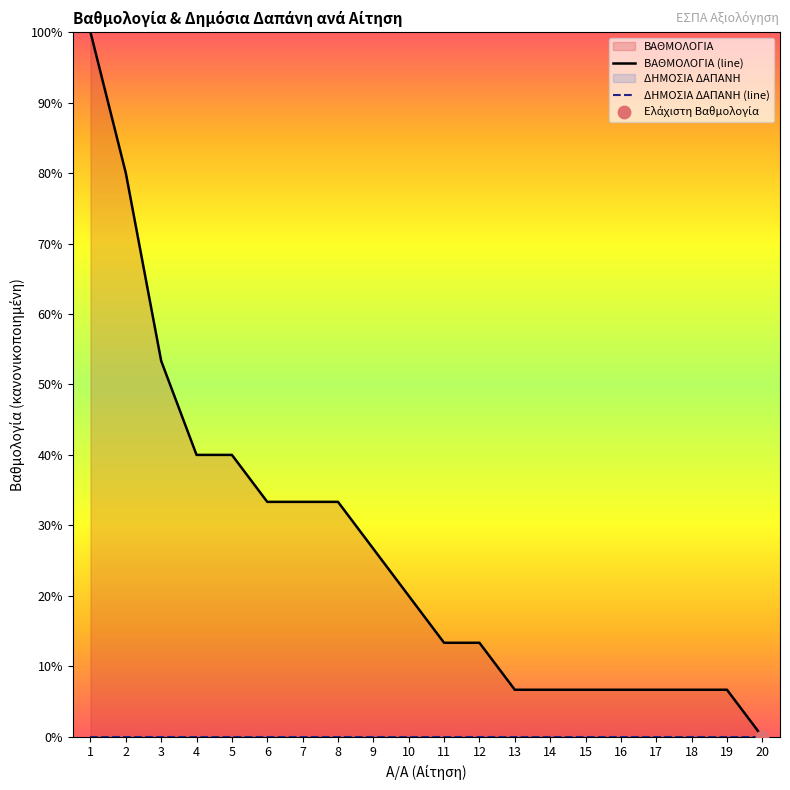

Which series contains the lowest Y value?

ΒΑΘΜΟΛΟΓΙΑ (line)